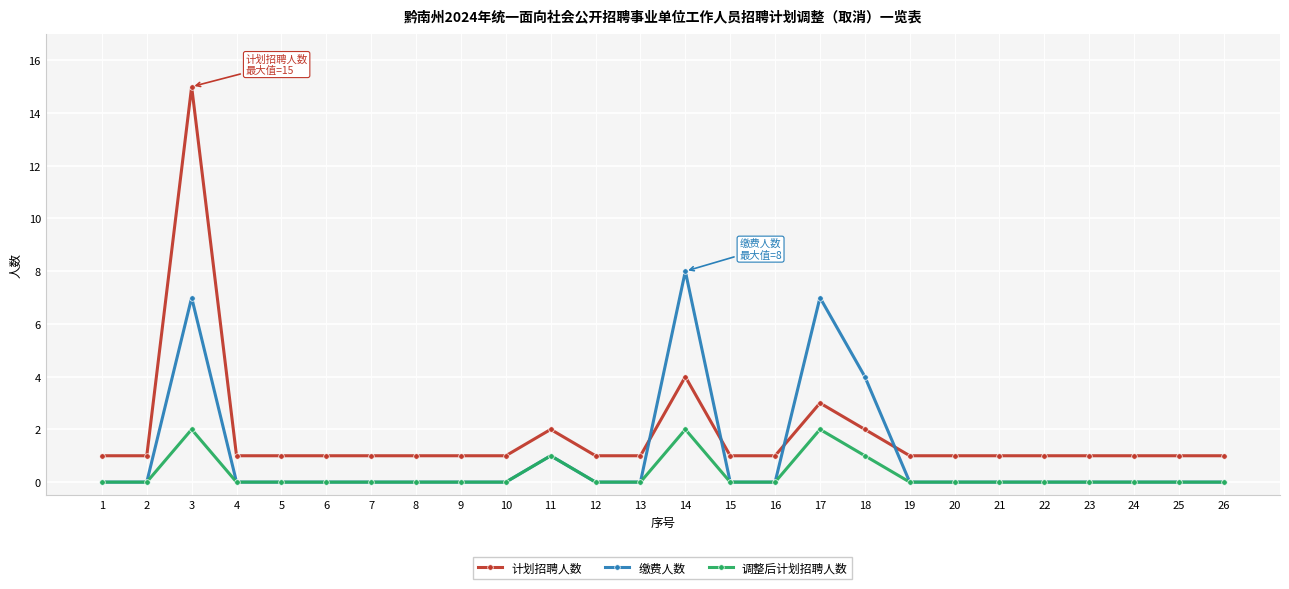

Reading left to right, extract all data points from this chart.

计划招聘人数: 1=1	2=1	3=15	4=1	5=1	6=1	7=1	8=1	9=1	10=1	11=2	12=1	13=1	14=4	15=1	16=1	17=3	18=2	19=1	20=1	21=1	22=1	23=1	24=1	25=1	26=1
缴费人数: 1=0	2=0	3=7	4=0	5=0	6=0	7=0	8=0	9=0	10=0	11=1	12=0	13=0	14=8	15=0	16=0	17=7	18=4	19=0	20=0	21=0	22=0	23=0	24=0	25=0	26=0
调整后计划招聘人数: 1=0	2=0	3=2	4=0	5=0	6=0	7=0	8=0	9=0	10=0	11=1	12=0	13=0	14=2	15=0	16=0	17=2	18=1	19=0	20=0	21=0	22=0	23=0	24=0	25=0	26=0